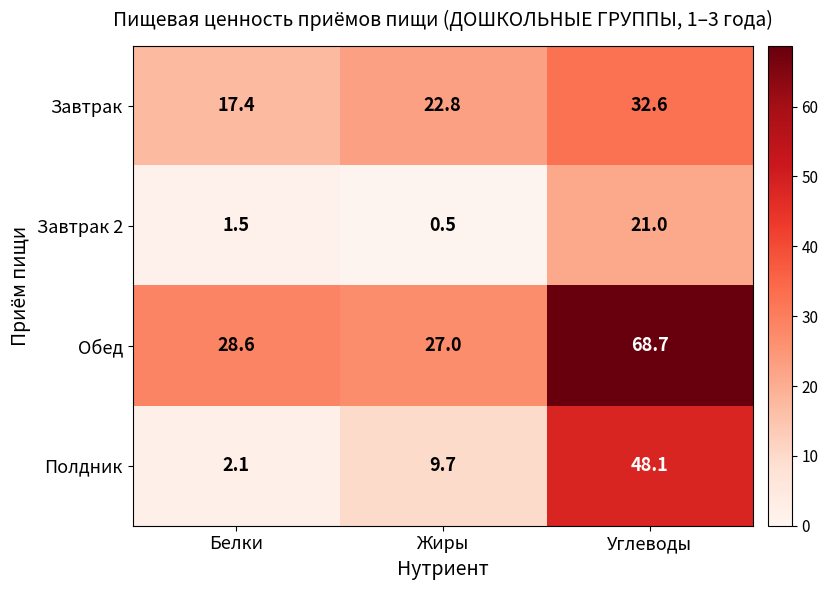

What is the total value across all series at Углеводы?

170.4